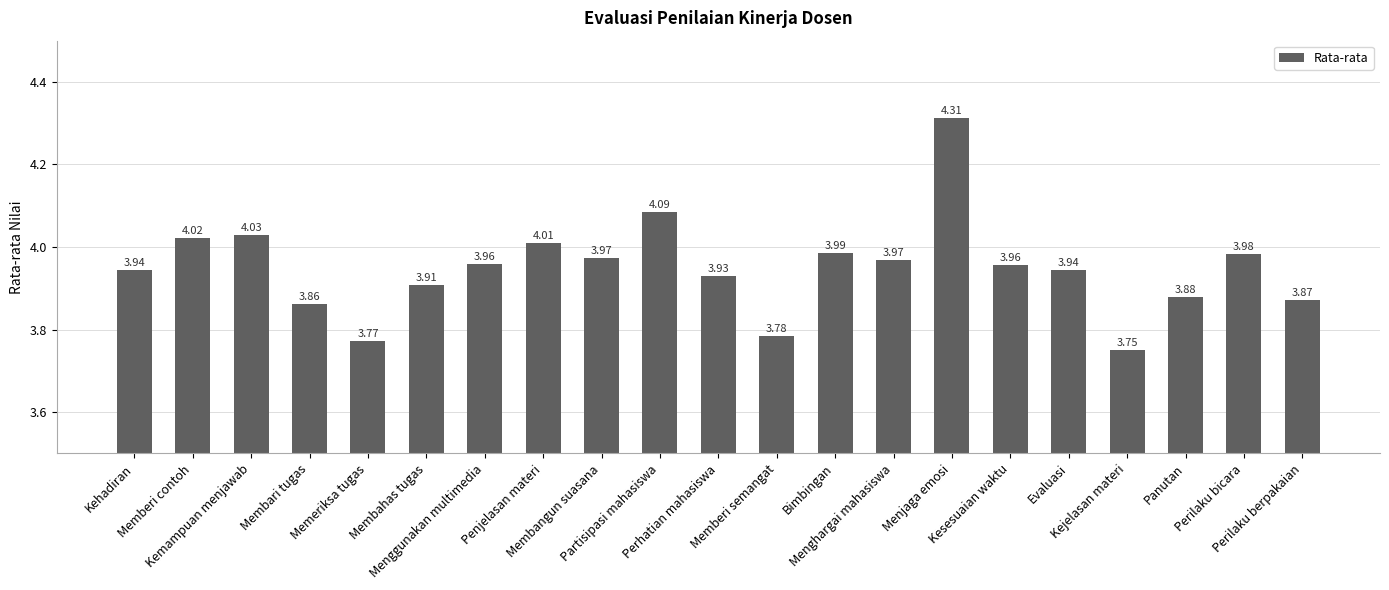

Does the chart contain stacked bars?

No